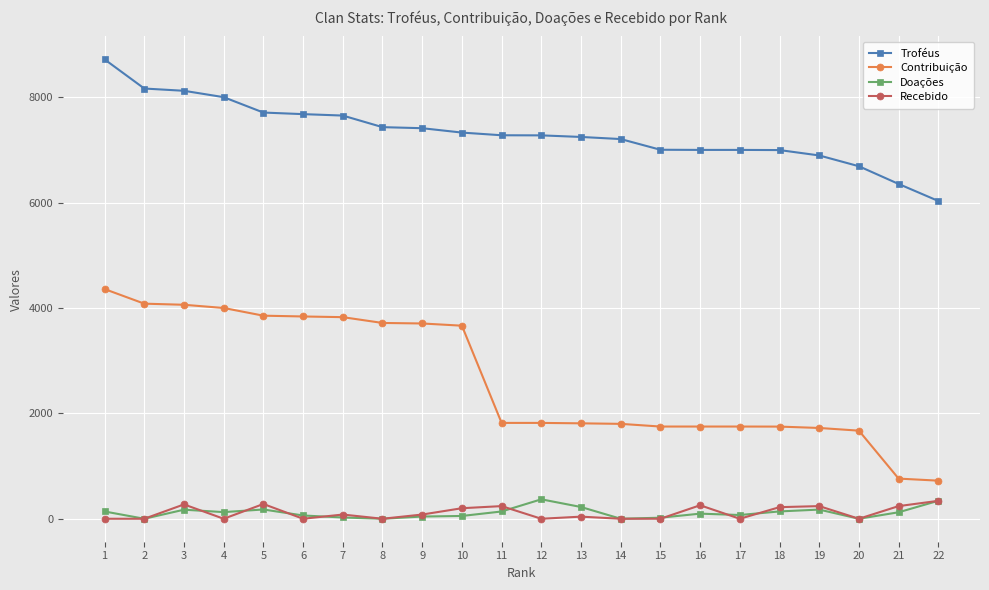

Which series has the widest spread of values?

Contribuição